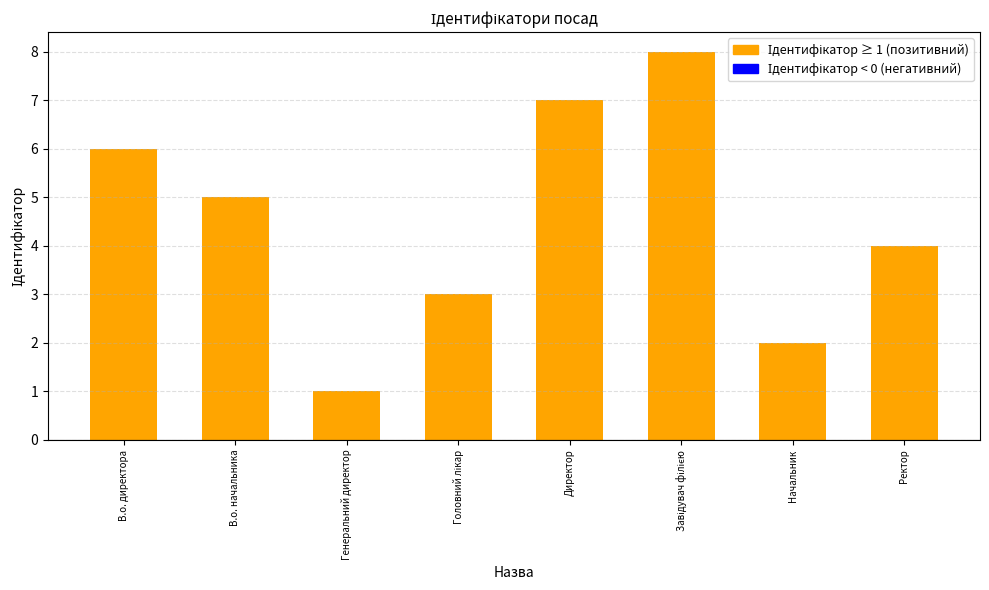

What position from the right is Директор?

4